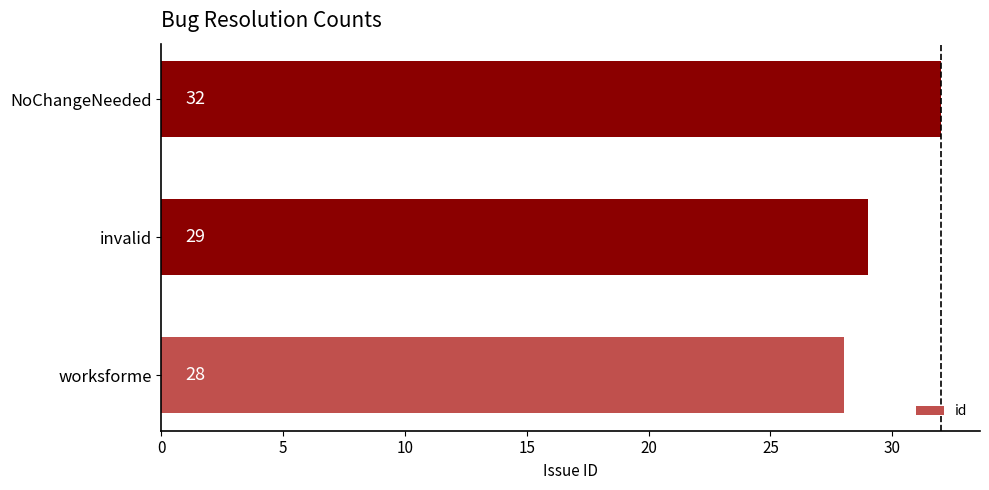

What is the difference between the maximum and second lowest values?

3